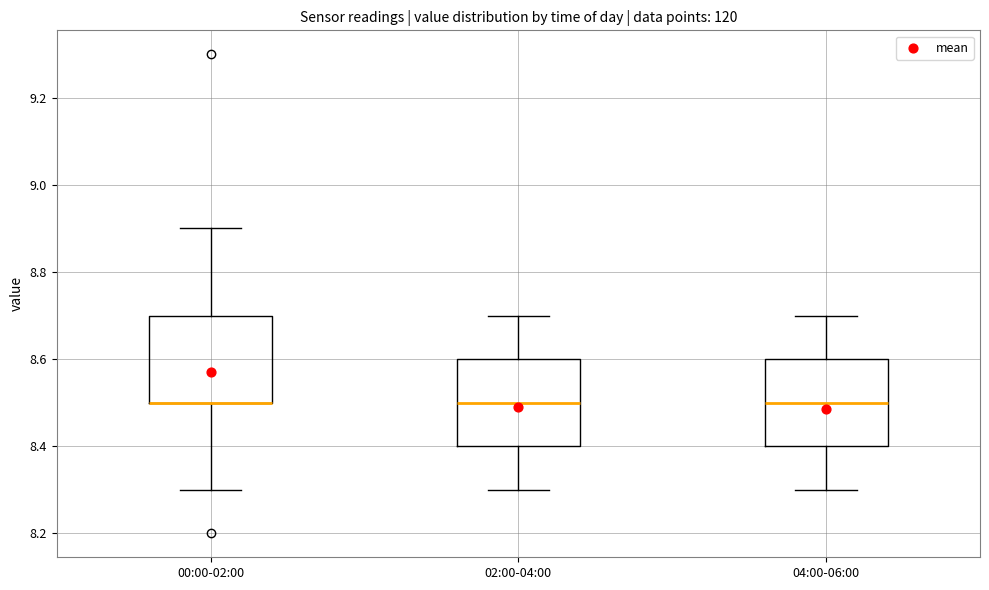

Reading left to right, read every box against the y-axis: the position of its median line, the range the box covers, and the ends of its whiskers. The values are not printed on the chart, so give them approximately, as read against the axis.

00:00-02:00: median 8.5 (drawn on the box's lower edge), box 8.5 to 8.7, whiskers 8.3 to 8.9
02:00-04:00: median 8.5, box 8.4 to 8.6, whiskers 8.3 to 8.7
04:00-06:00: median 8.5, box 8.4 to 8.6, whiskers 8.3 to 8.7